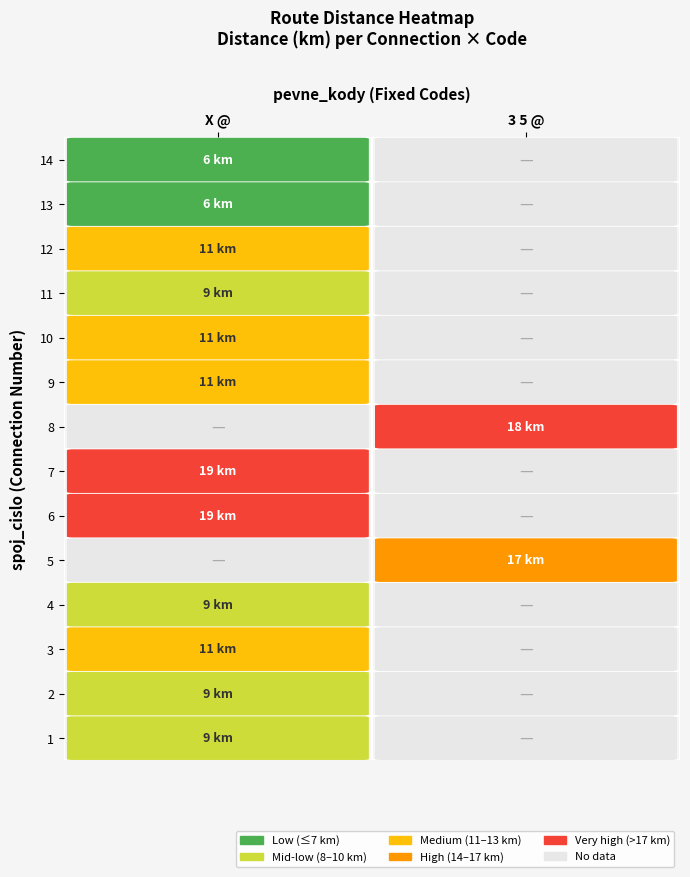

True or false: trasa_km has a value of 6 at 8.

False